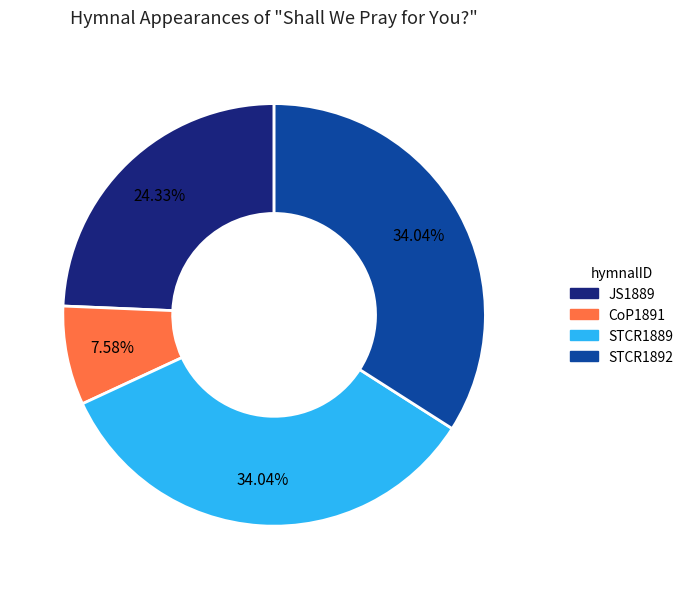

Does any single category account for the majority?

No